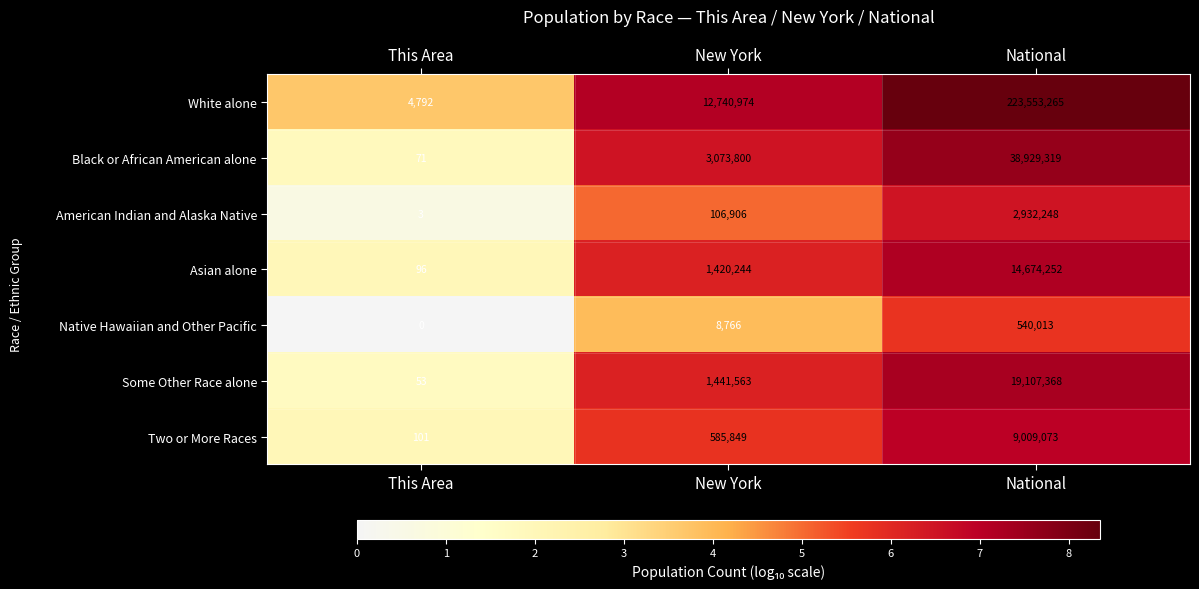

Between This Area and New York, which series saw the biggest shift?

White alone